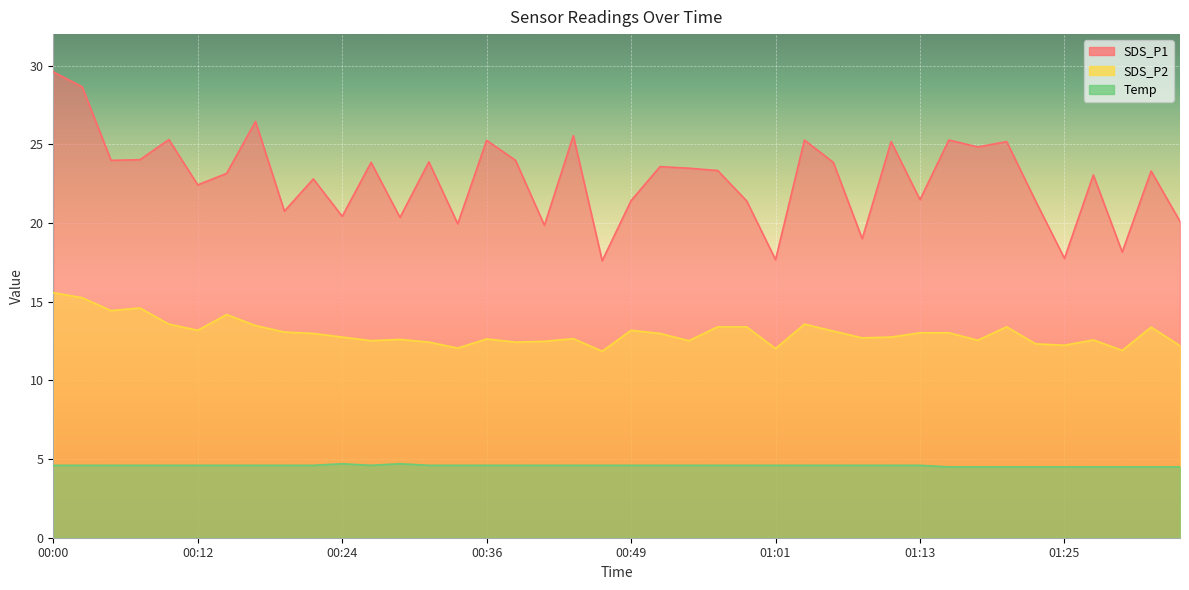

Which label corresponds to the smallest value in the chart?

01:16